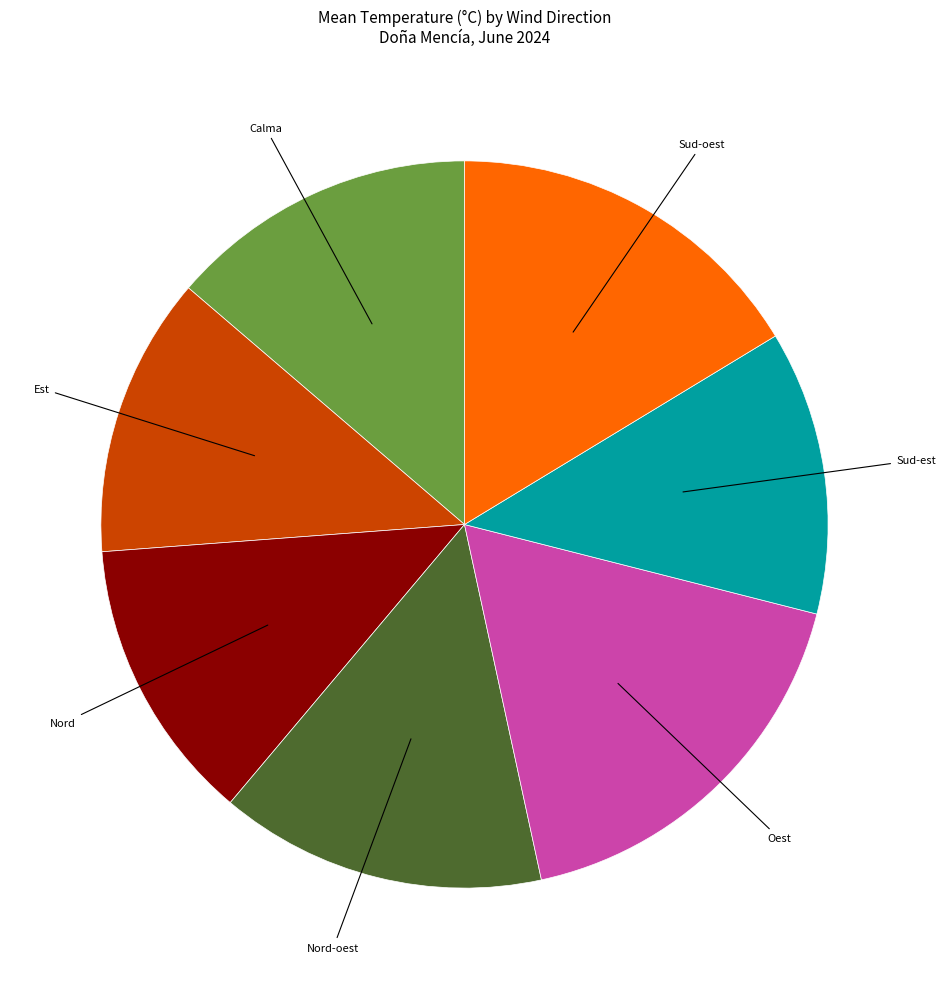

The Calma slice represents 14% of the pie. True or false?

True